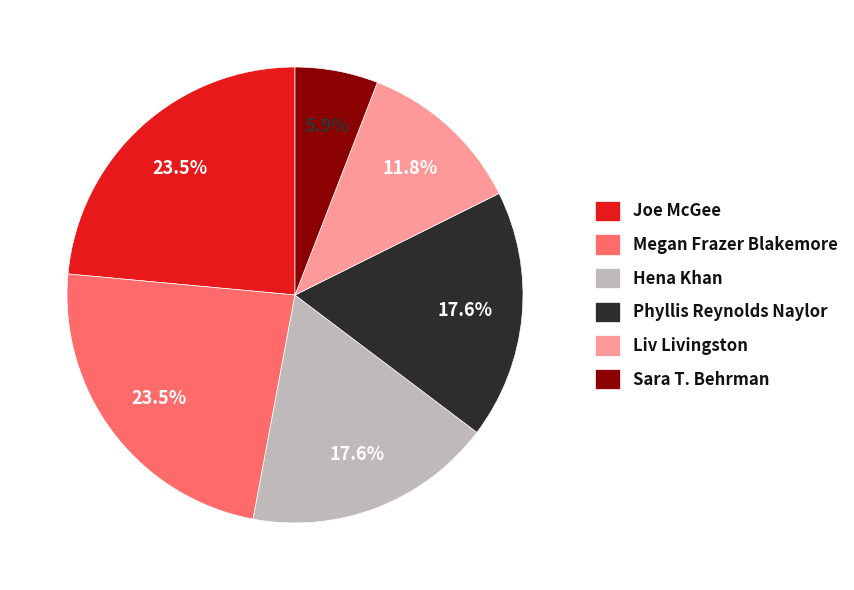

What portion of the pie excludes Liv Livingston?

88.2%